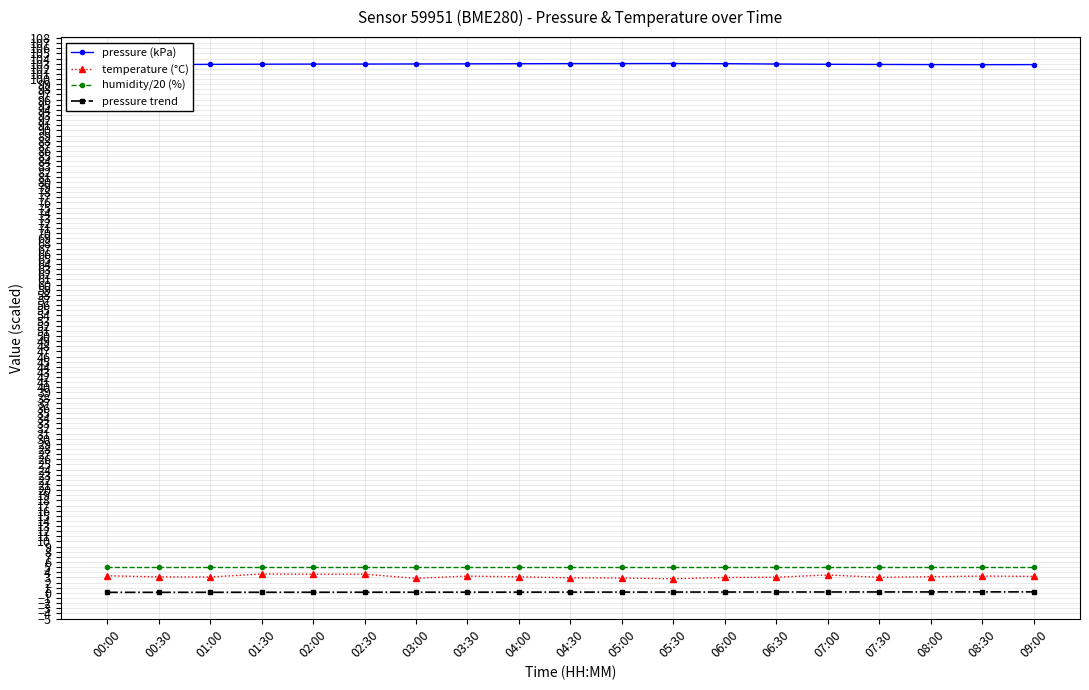

True or false: temperature (°C) has a value of 3.3 at 00:00.

True